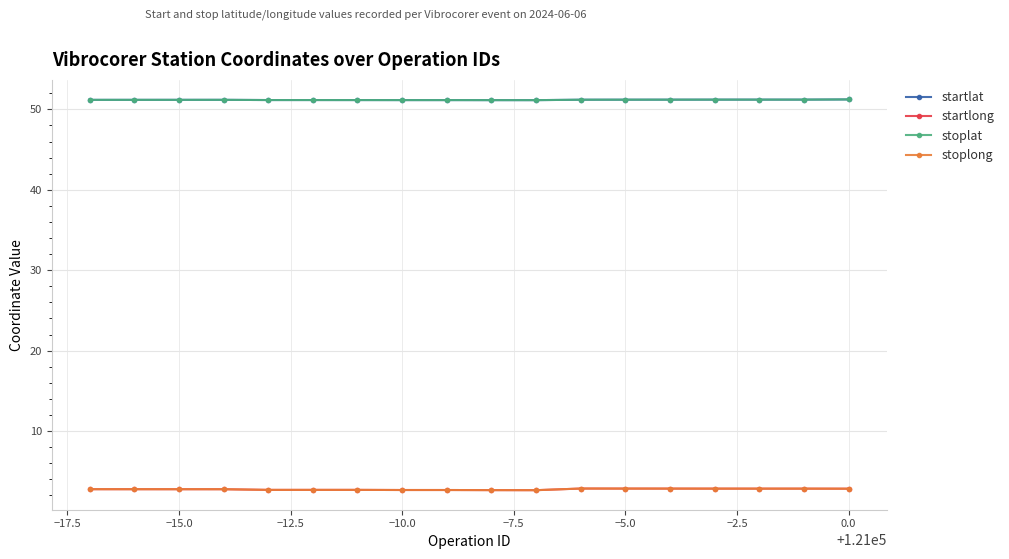

True or false: startlat and stoplong intersect in this chart.

False